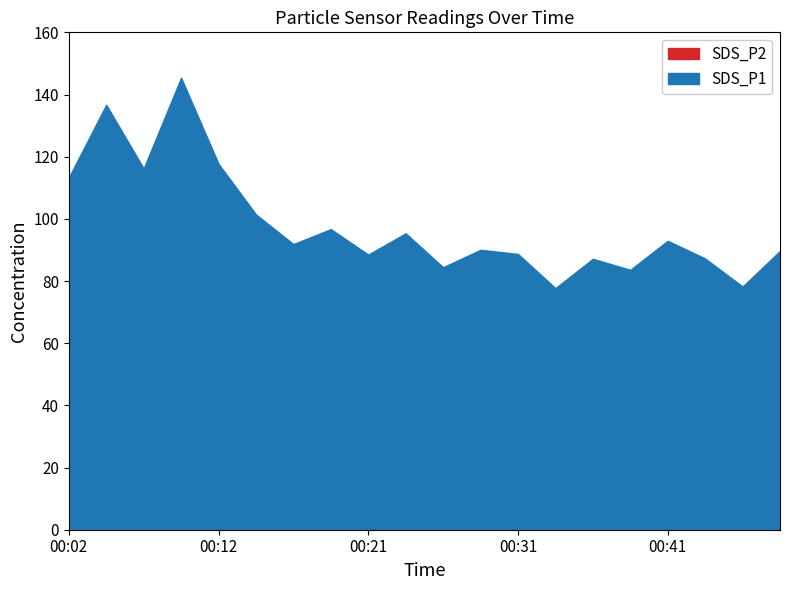

Which series has the largest total across all categories?

SDS_P1